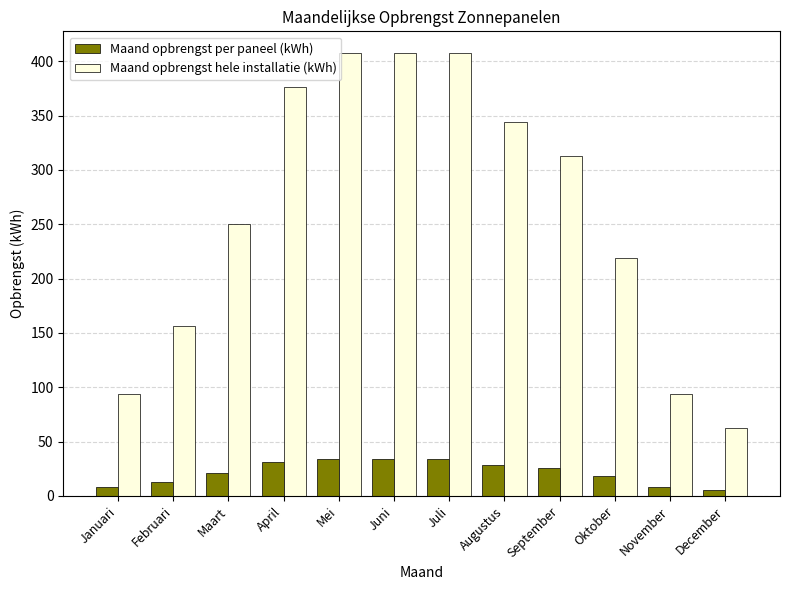

What is the difference between the maximum and minimum values in the Maand opbrengst hele installatie (kWh) series?

344.5